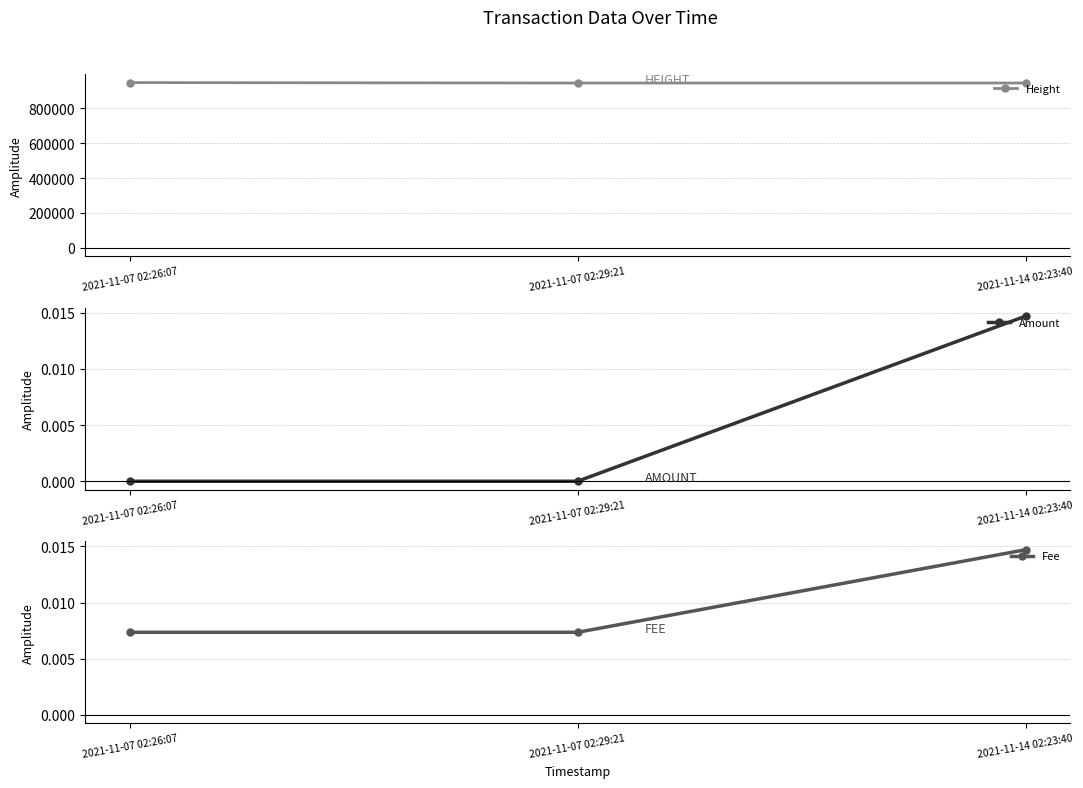

What is the difference between the highest and lowest values at 2021-11-07 02:29:21?

946200.0